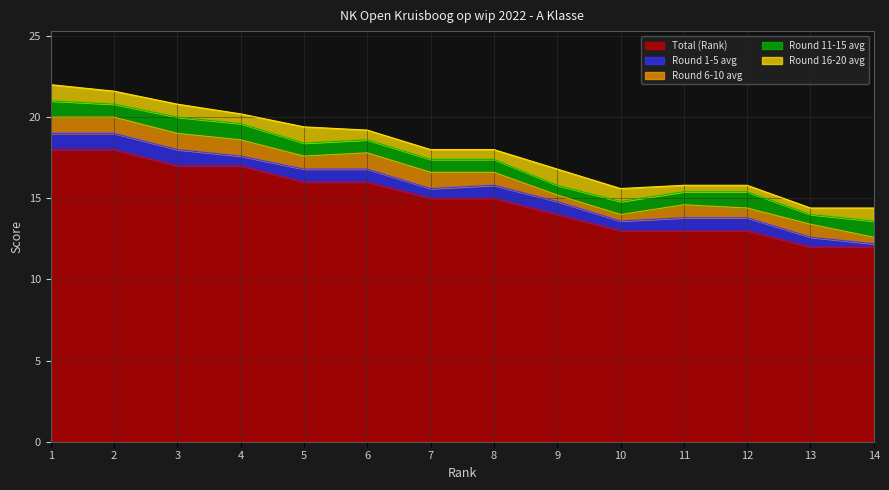

Rank the series by their maximum value, from highest to lowest.

Total (Rank), Round 1-5 avg, Round 6-10 avg, Round 11-15 avg, Round 16-20 avg